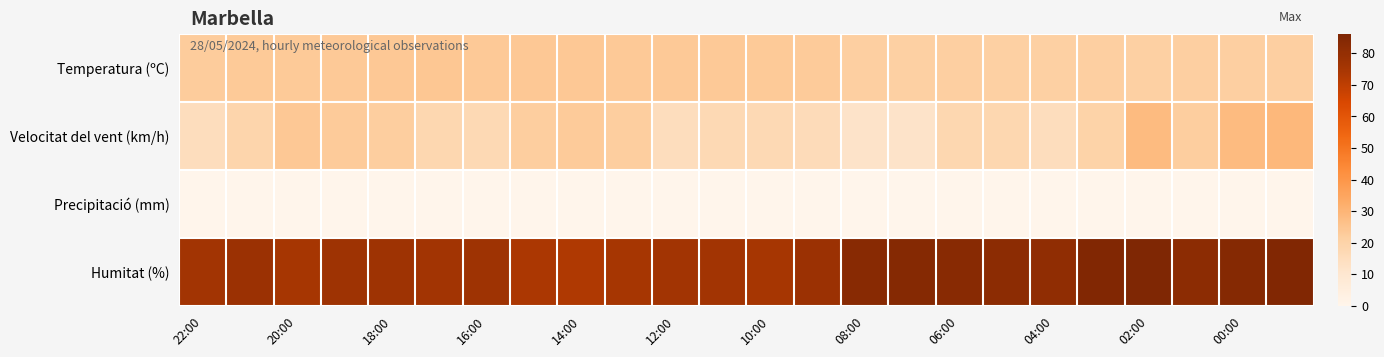

What is the greatest value displayed?

86.0